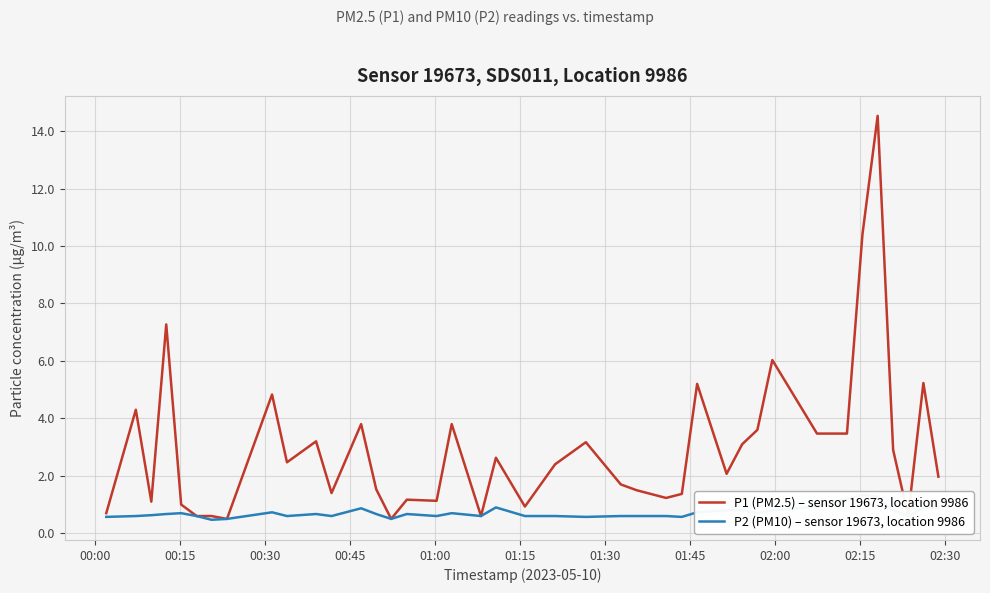

How many lines are shown in the chart?

2